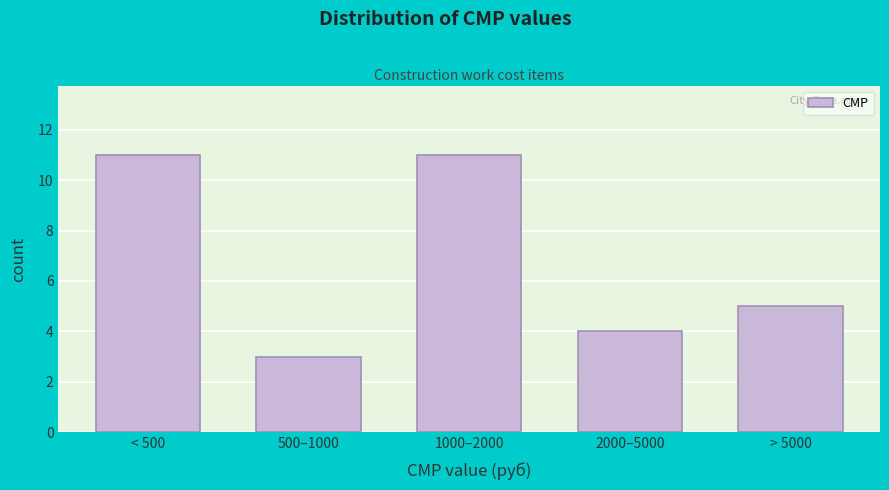

Reading right to left, list all the values displayed in this chart.

5	4	11	3	11